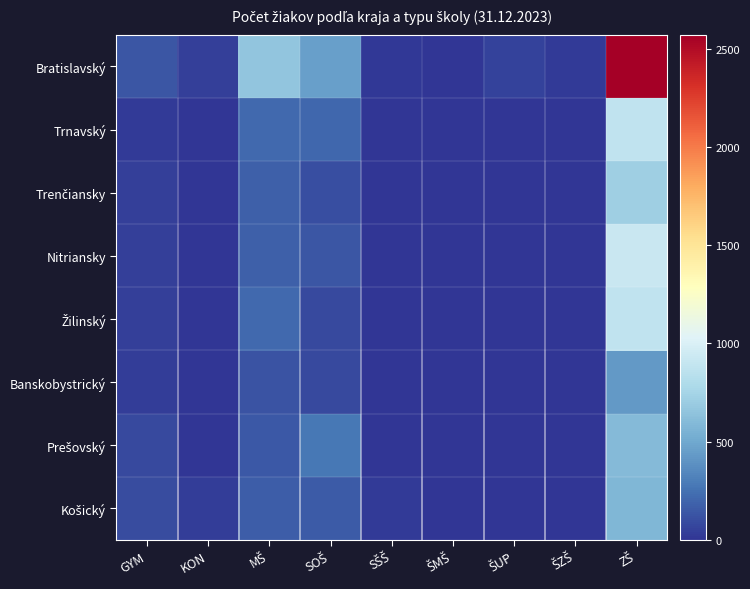

At MŠ, list the series in order from largest to smallest.

Bratislavský, Žilinský, Trnavský, Trenčiansky, Nitriansky, Košický, Prešovský, Banskobystrický